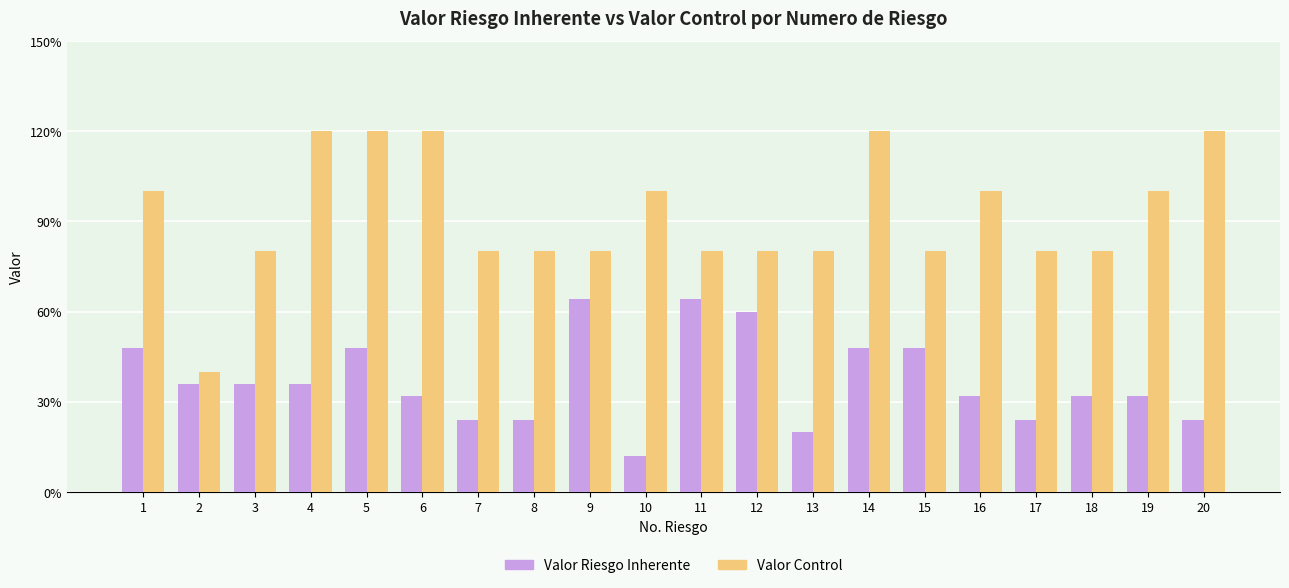

What are all the series names shown in the legend?

Valor Riesgo Inherente, Valor Control